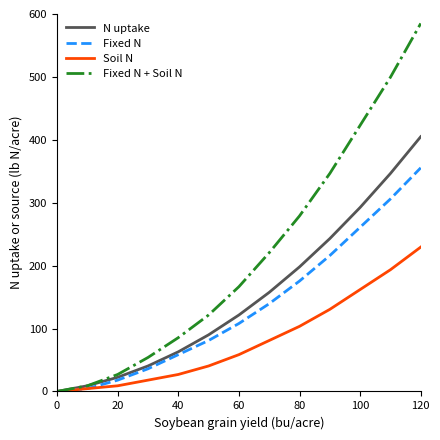

What is the difference between the maximum and minimum values in the Soil N series?

229.5